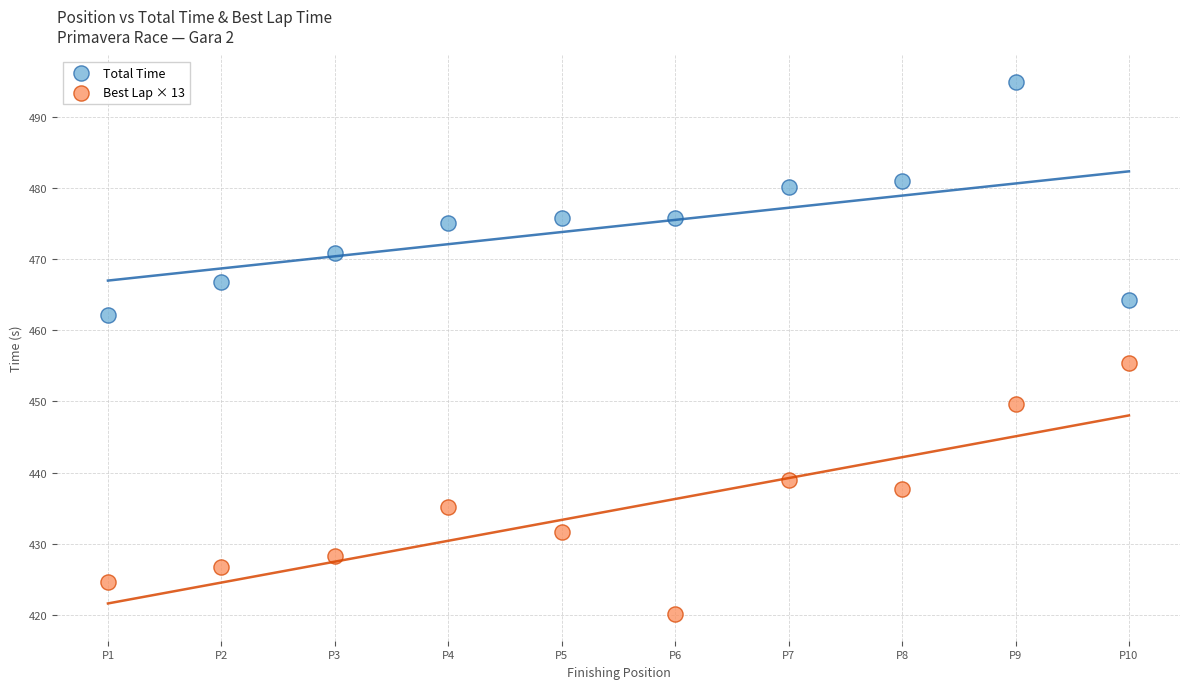

Across all data points, what is the range of Y values (max minus min)?

74.8